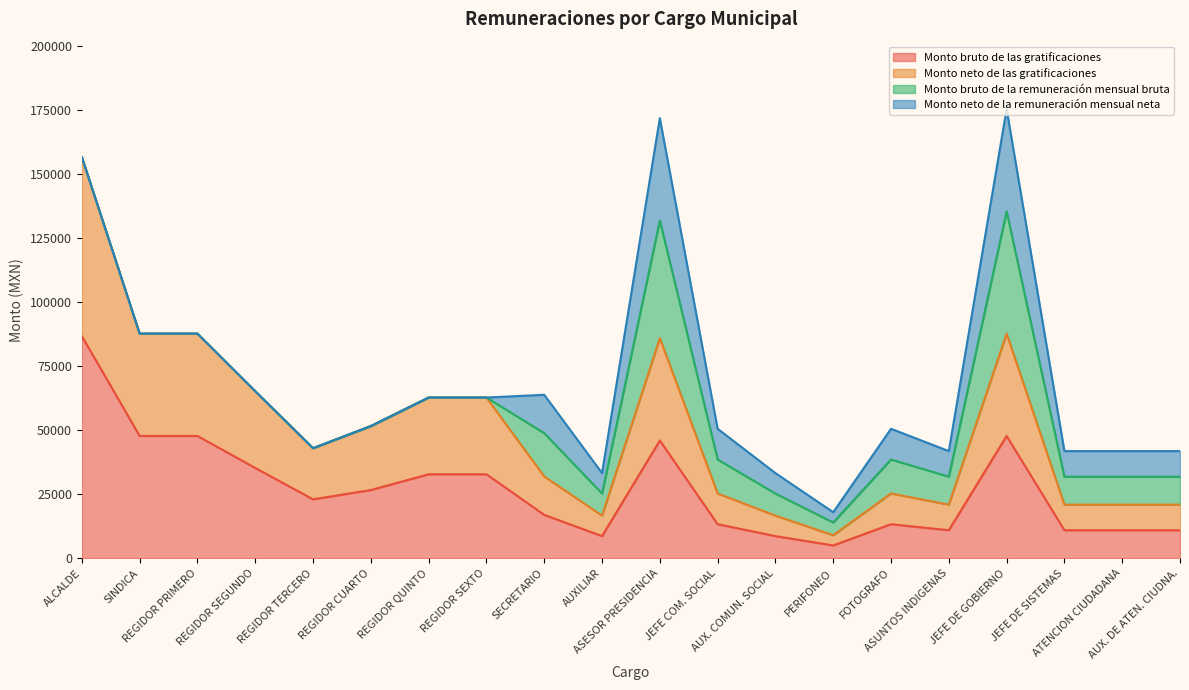

What is the difference between the Monto bruto de las gratificaciones values at JEFE DE GOBIERNO and JEFE COM. SOCIAL?

34480